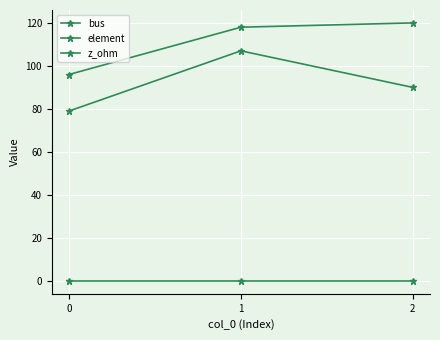

How many data points does each series have?

3